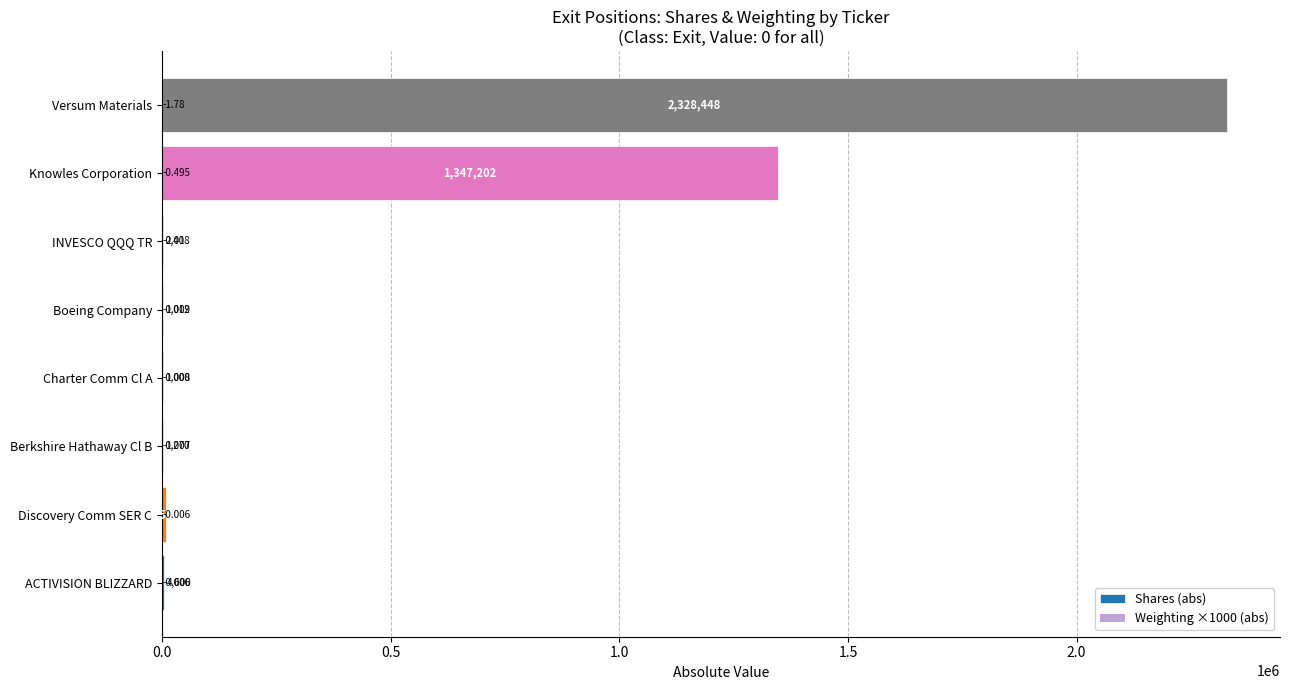

What is the value of the Weighting ×1000 (abs) bar at the 3rd from the left?

7